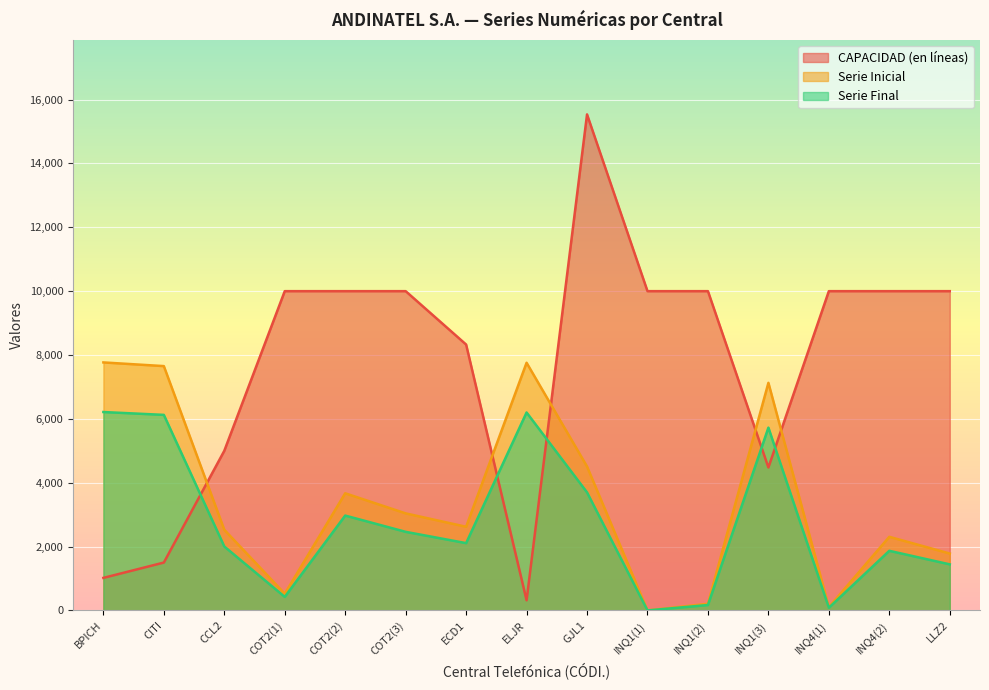

Reading right to left, transcribe all the data shown in this chart.

CAPACIDAD (en líneas): 10000.0	10000.0	10000.0	4478.0	10000.0	10000.0	15536.0	318.0	8328.0	10000.0	10000.0	10000.0	5000.0	1500.0	1020.0
Serie Inicial: 1782.2	2306.4	104.8	7128.7	209.7	0.0	4507.9	7757.7	2620.9	3040.2	3669.2	524.2	2526.5	7652.9	7768.0
Serie Final: 1443.2	1867.7	84.9	5726.1	169.8	0.0	3697.5	6200.1	2108.2	2462.0	2971.4	424.5	2003.5	6125.3	6214.4